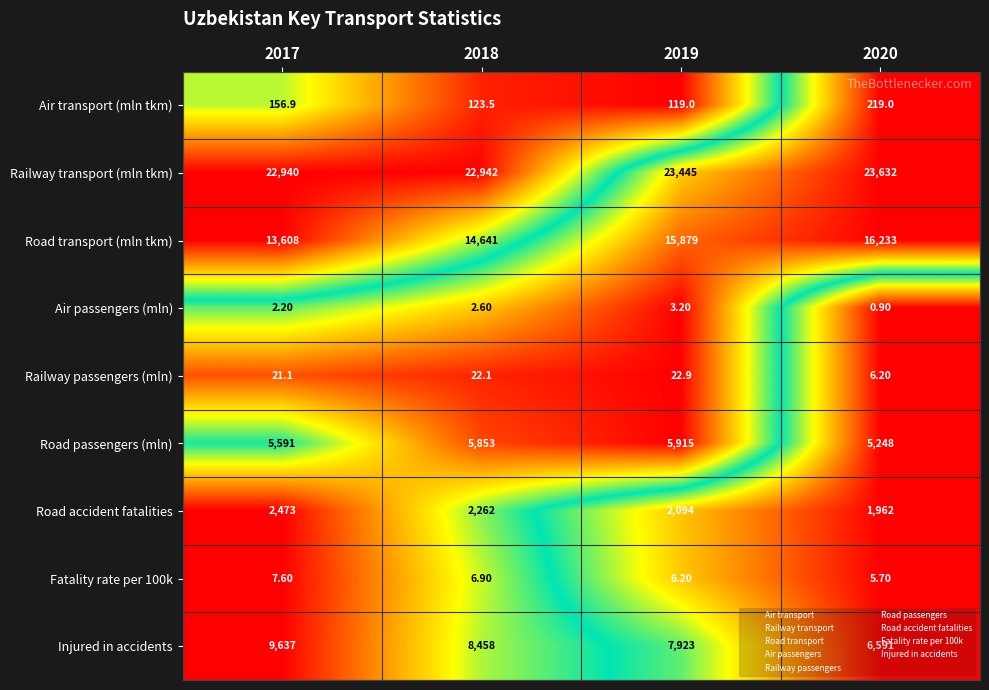

What is the difference between the maximum and minimum values in the Railway transport (mln tkm) series?

692.0